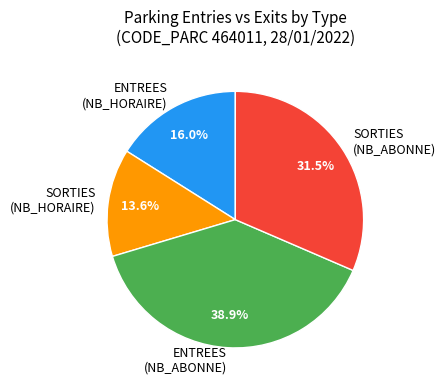

Is there a majority slice in this chart?

No